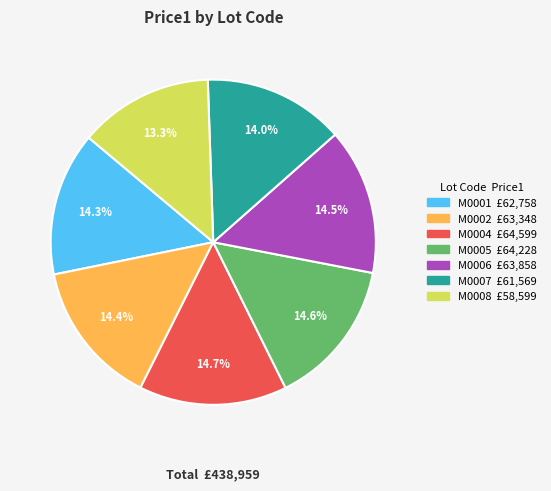

How many segments does this pie chart have?

7